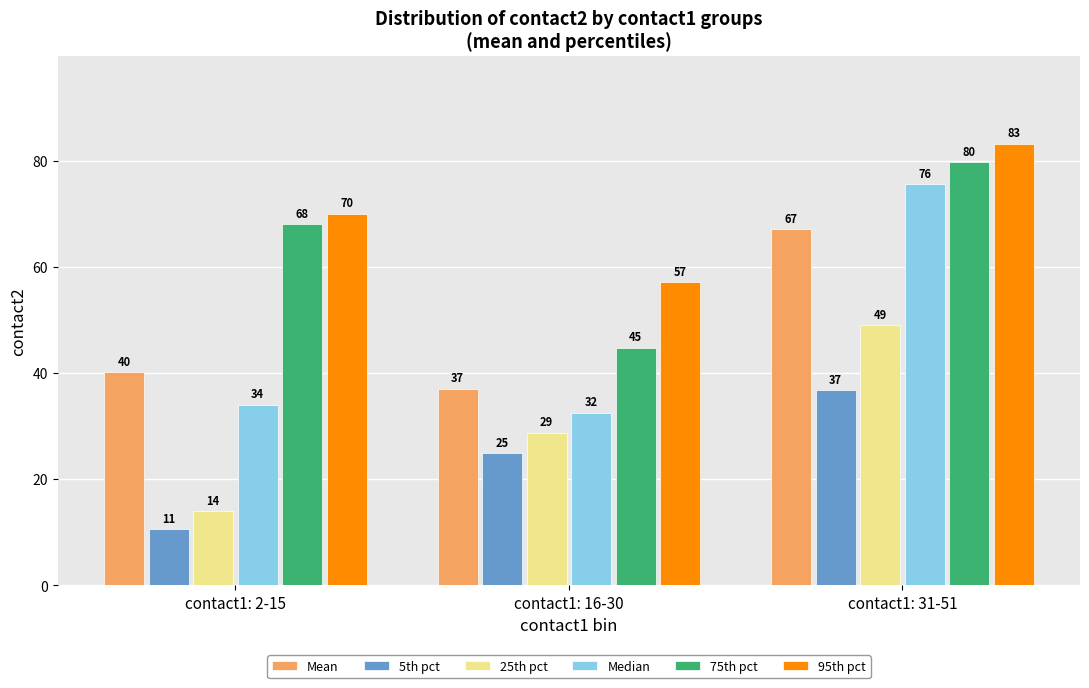

At which category is the sum across all series the highest?

contact1: 31-51